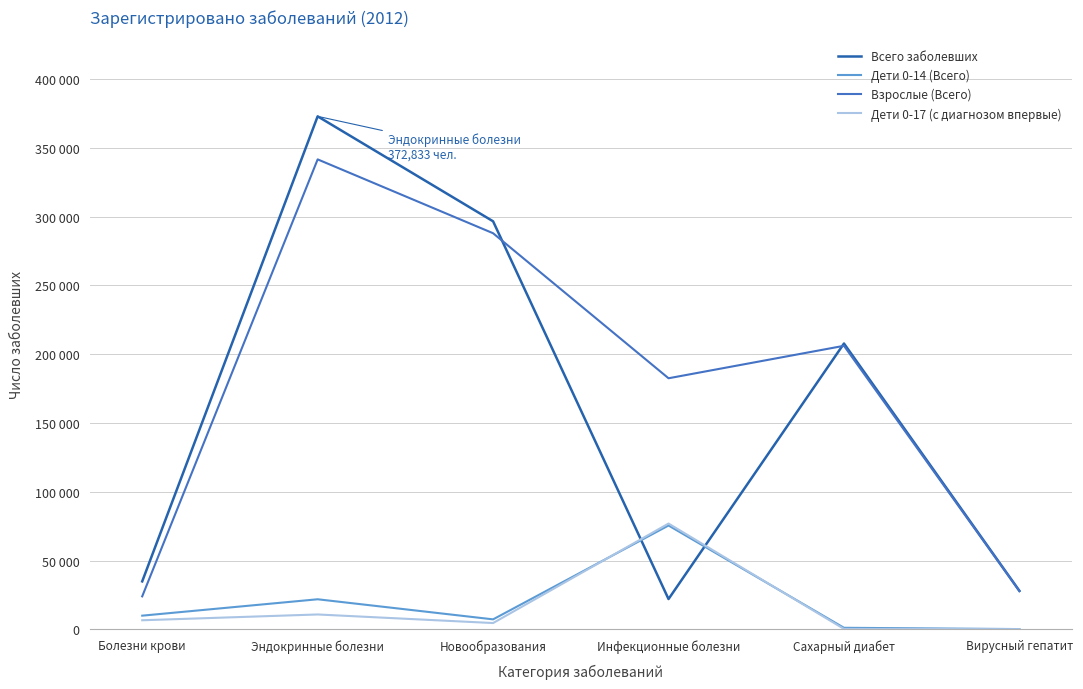

What are all the series names shown in the legend?

Всего заболевших, Дети 0-14 (Всего), Взрослые (Всего), Дети 0-17 (с диагнозом впервые)